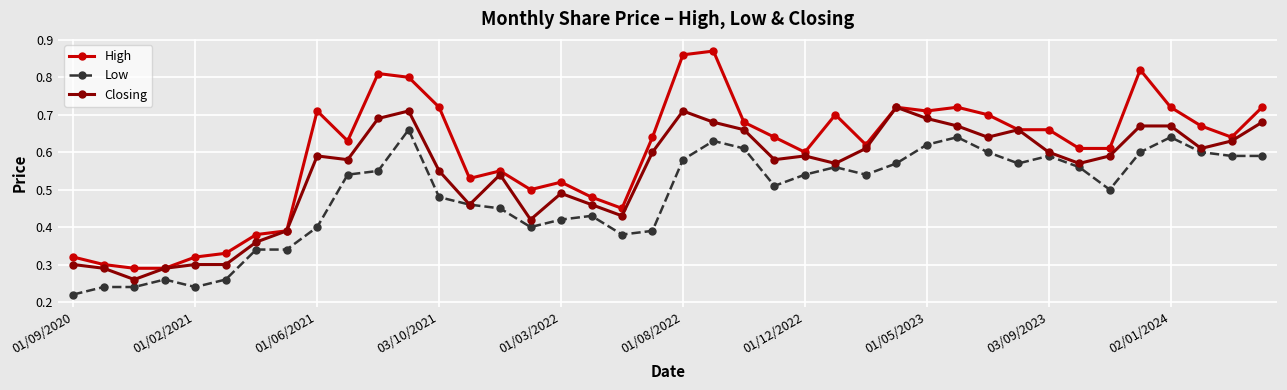

At how many categories does at least one series exceed 0?

40